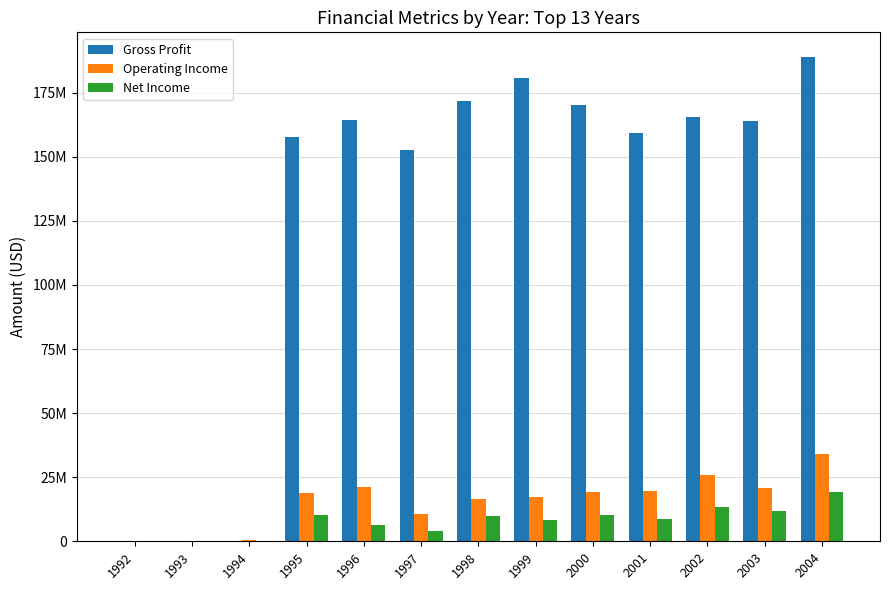

Reading left to right, what are all the values shown in this chart?

Gross Profit: 1992=0	1993=0	1994=0	1995=157600000	1996=164300000	1997=152700000	1998=171800000	1999=180600000	2000=170082000	2001=159345000	2002=165376000	2003=164094000	2004=189099000
Operating Income: 1992=10083	1993=217799	1994=379551	1995=19000000	1996=21000000	1997=10800000	1998=16500000	1999=17300000	2000=19124000	2001=19660000	2002=25905000	2003=20965000	2004=34204000
Net Income: 1992=9083	1993=146399	1994=252351	1995=10200000	1996=6400000	1997=4100000	1998=9800000	1999=8400000	2000=10078000	2001=8857000	2002=13319000	2003=11701000	2004=19144000